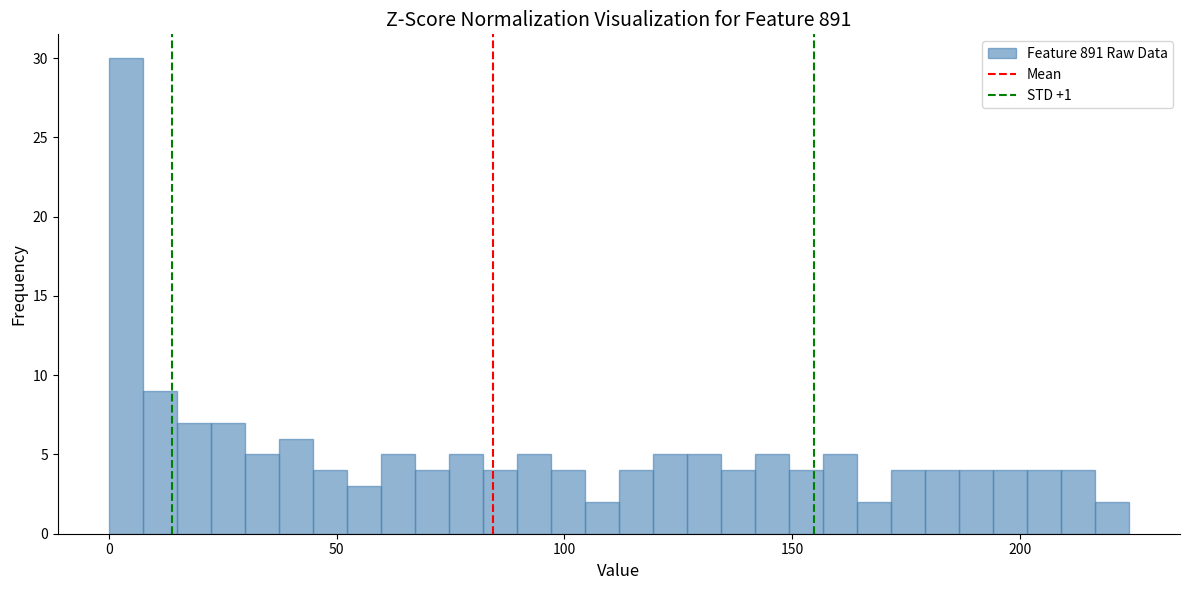

Read against the x-axis, roughly where is the centre of the tallest bar?

5